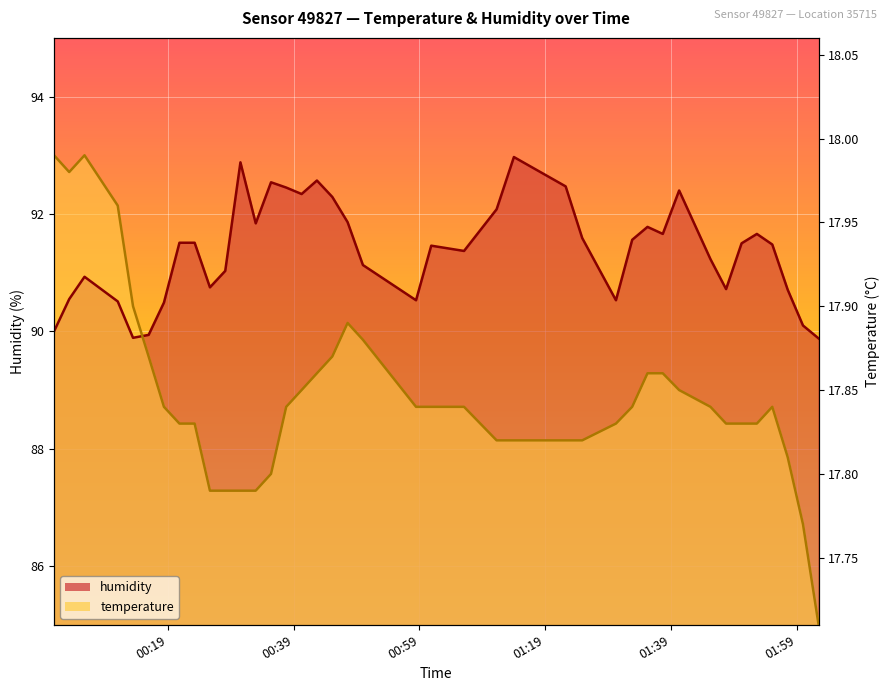

How many interior local peaks does the humidity series have?

9